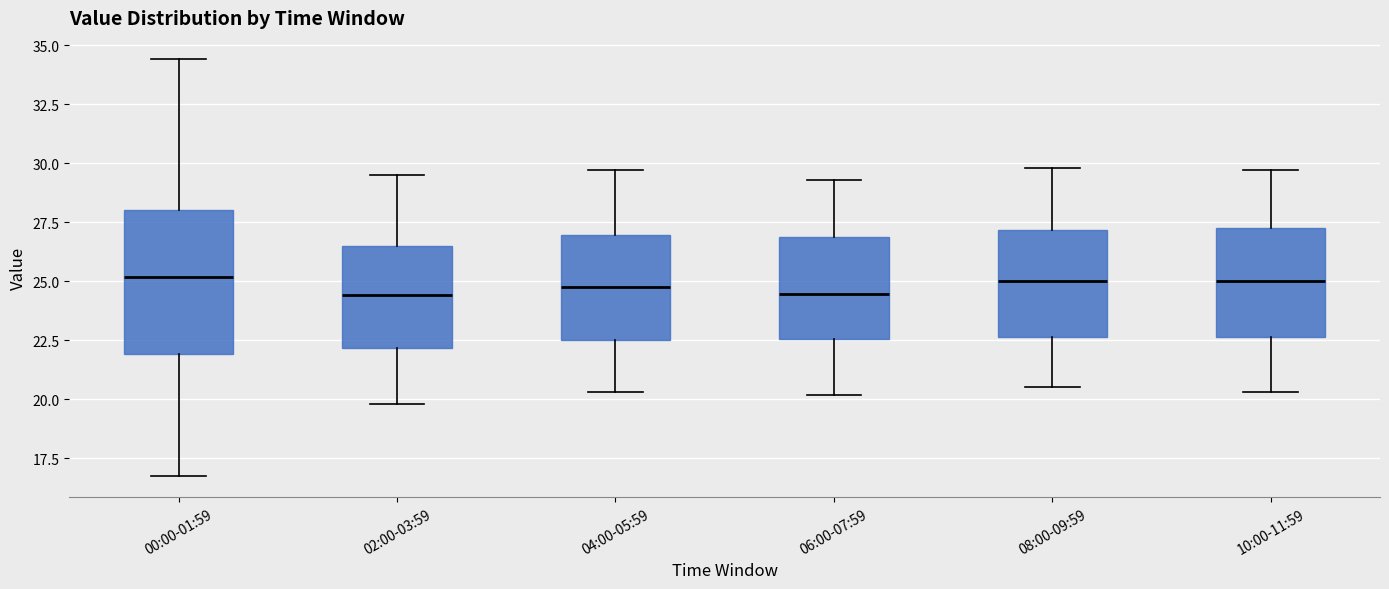

Reading left to right, read every box against the y-axis: the position of its median line, the range the box covers, and the ends of its whiskers. The values are not printed on the chart, so give them approximately, as read against the axis.

00:00-01:59: median 25.0, box 22.0 to 28.0, whiskers 16.5 to 34.5
02:00-03:59: median 24.5, box 22.0 to 26.5, whiskers 20.0 to 29.5
04:00-05:59: median 25.0, box 22.5 to 27.0, whiskers 20.5 to 29.5
06:00-07:59: median 24.5, box 22.5 to 27.0, whiskers 20.0 to 29.5
08:00-09:59: median 25.0, box 22.5 to 27.0, whiskers 20.5 to 30.0
10:00-11:59: median 25.0, box 22.5 to 27.5, whiskers 20.5 to 29.5